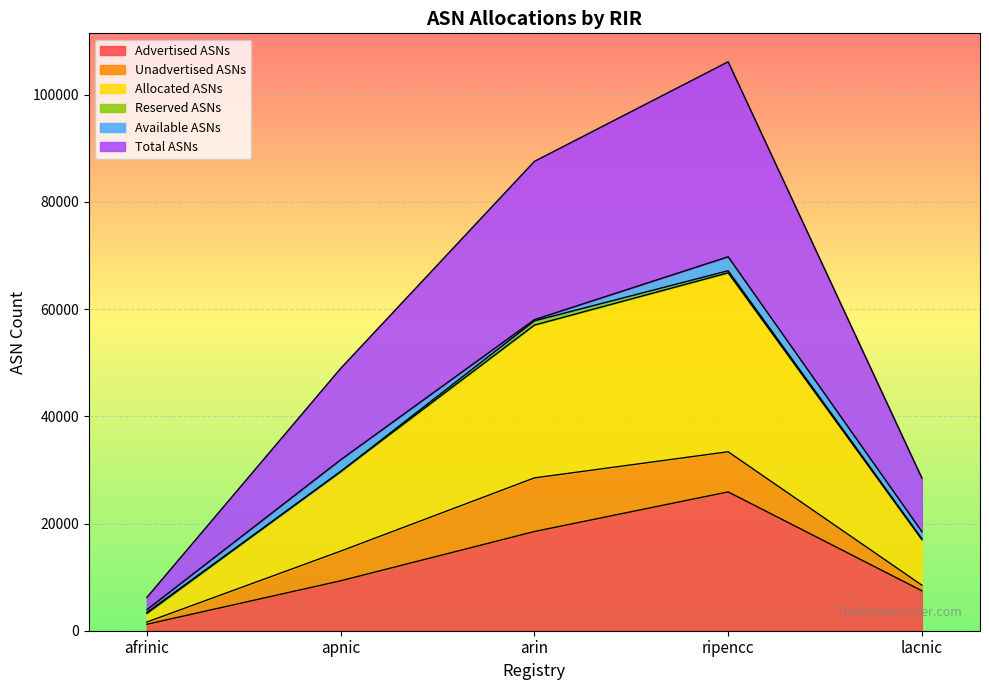

True or false: Total ASNs and Advertised ASNs intersect in this chart.

False